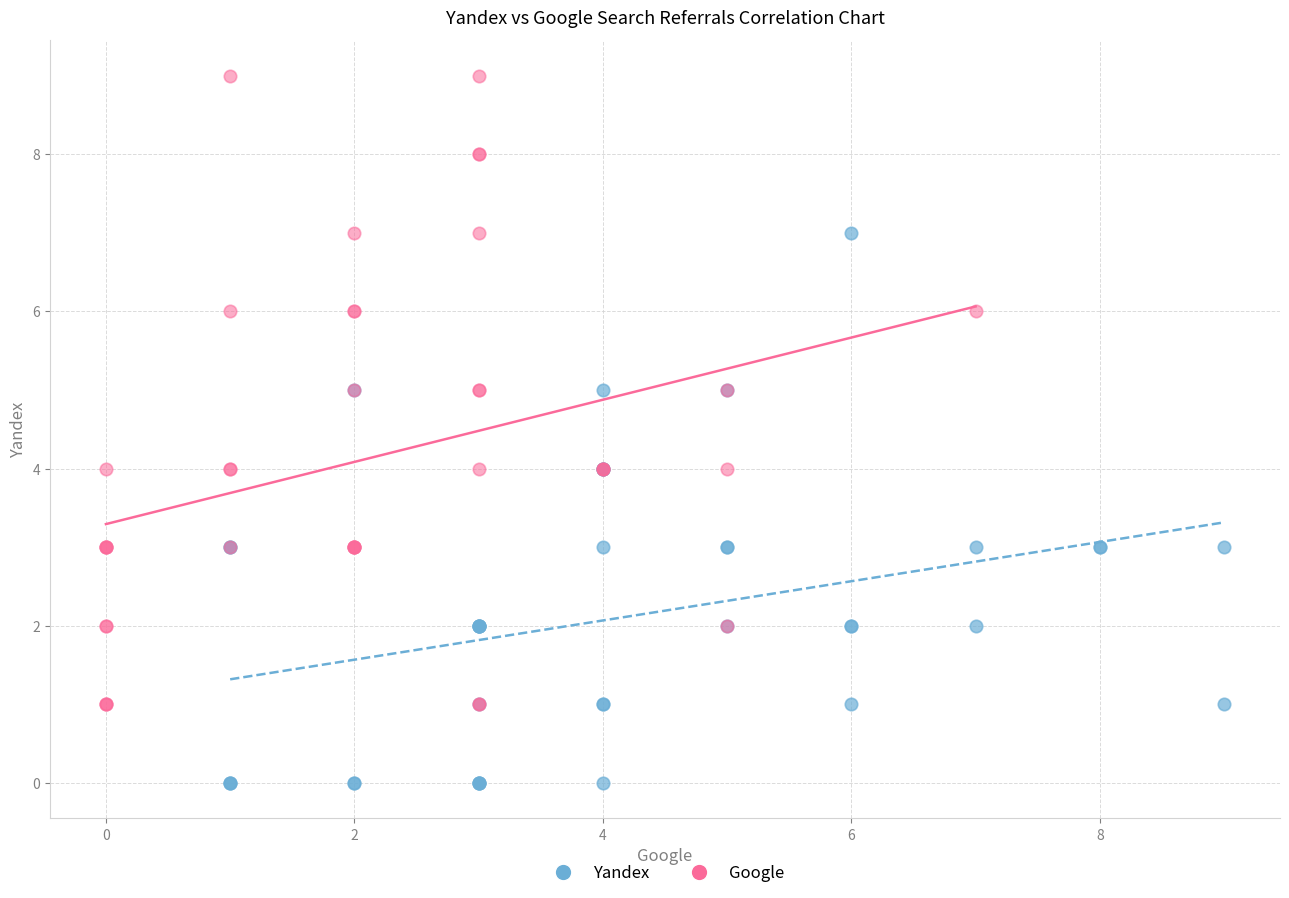

Which series reaches the minimum Y coordinate?

Yandex